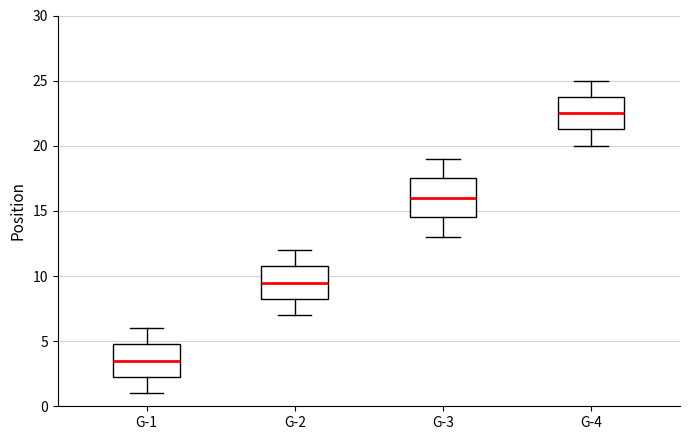

Which box's median line is the lowest?

G-1